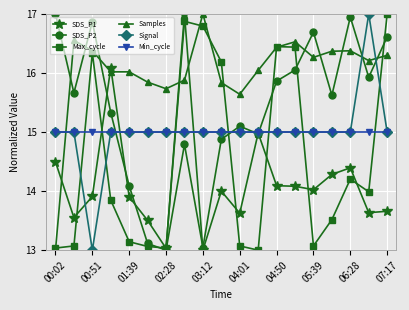

Which series has the largest total across all categories?

Samples